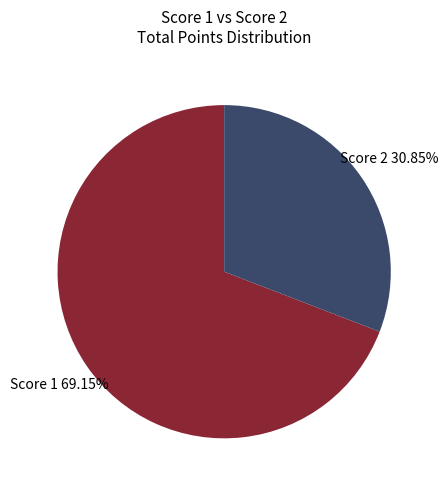

How many segments does this pie chart have?

2